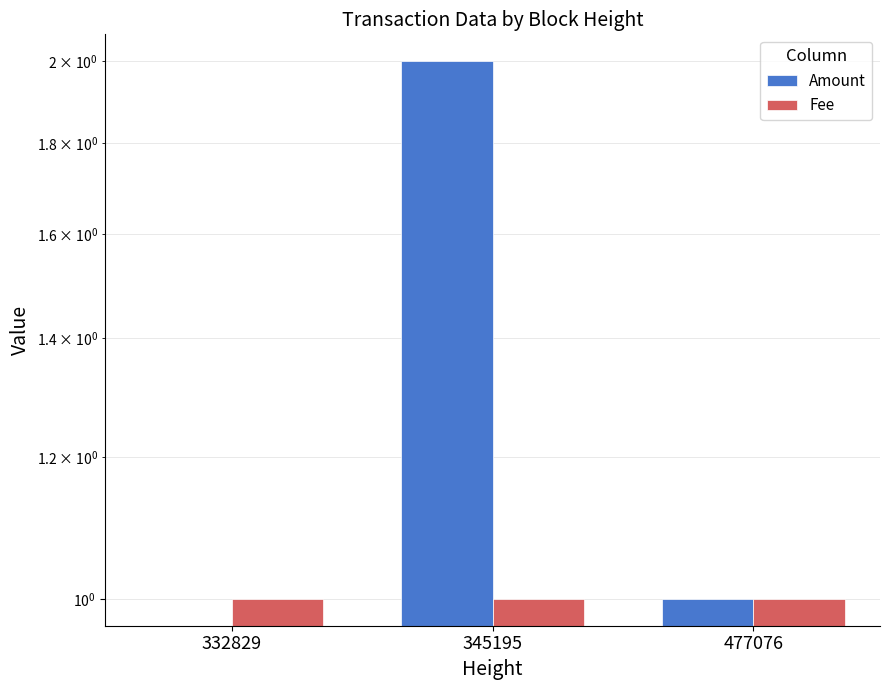

Which series has the widest spread of values?

Amount